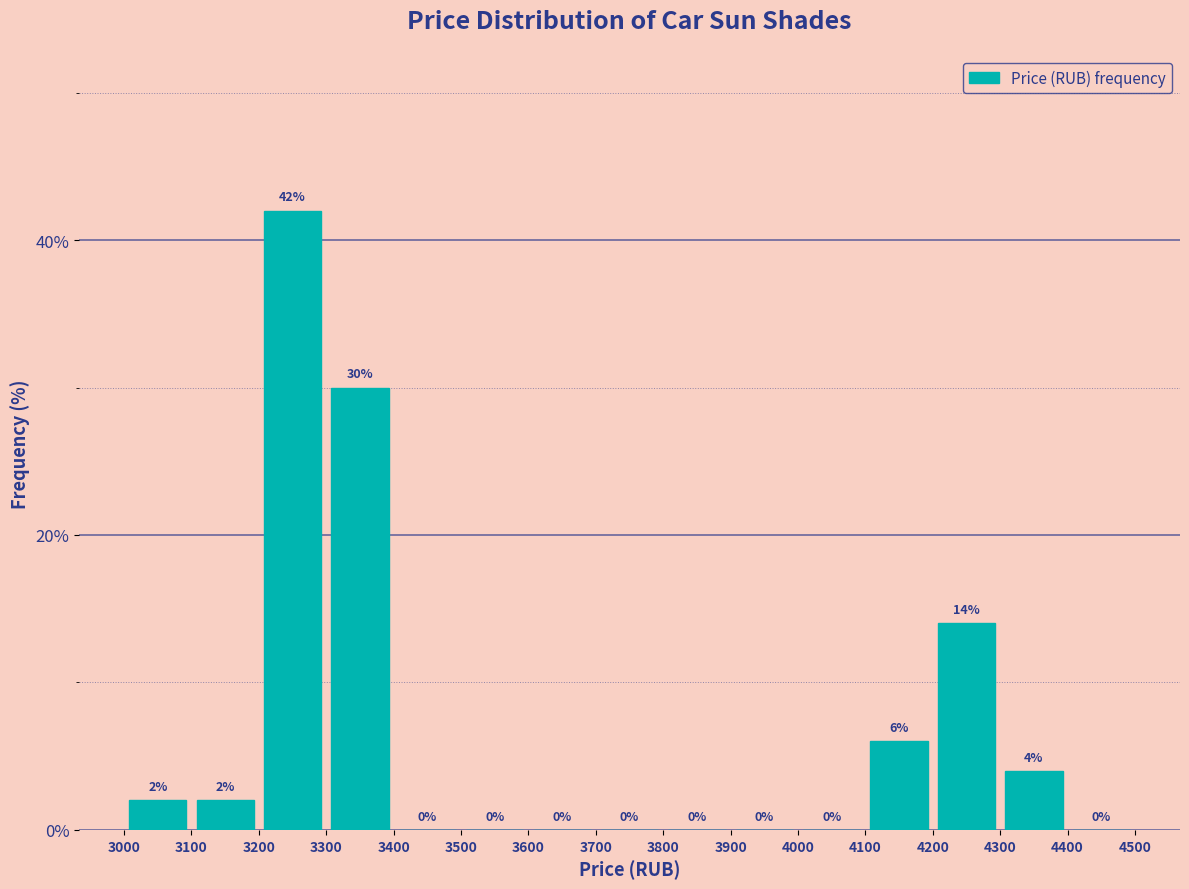

Reading left to right, list every bar in this chart as the range it spans on the x-axis followed by its height.

3000 to 3100: 2
3100 to 3200: 2
3200 to 3300: 42
3300 to 3400: 30
3400 to 3500: 0
3500 to 3600: 0
3600 to 3700: 0
3700 to 3800: 0
3800 to 3900: 0
3900 to 4000: 0
4000 to 4100: 0
4100 to 4200: 6
4200 to 4300: 14
4300 to 4400: 4
4400 to 4500: 0